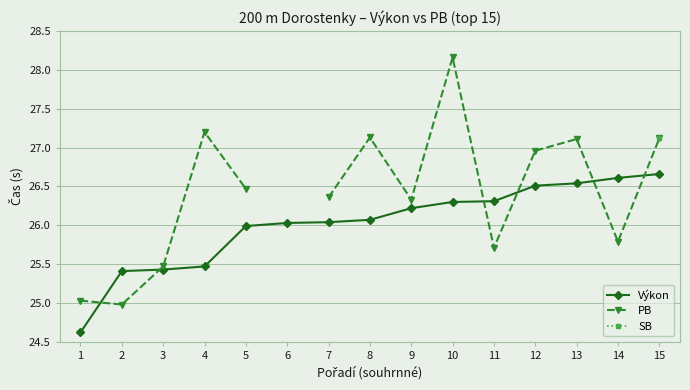

What value does the Výkon series have at 12?

26.5